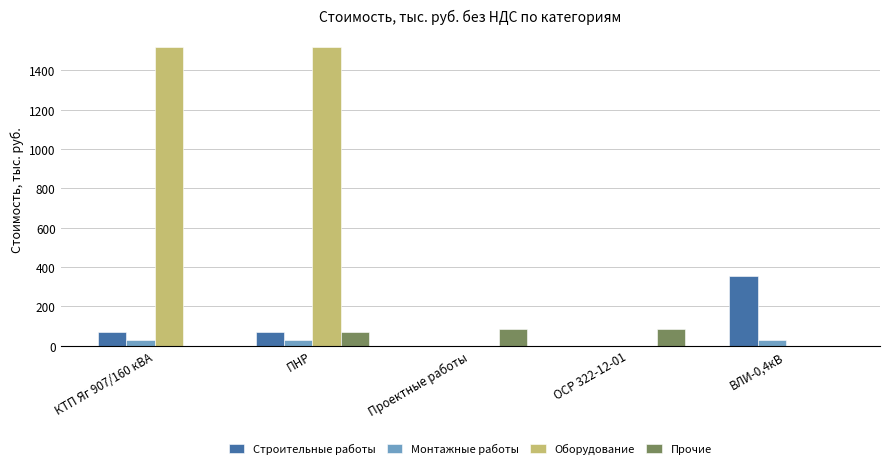

At which category is the sum across all series the highest?

ПНР